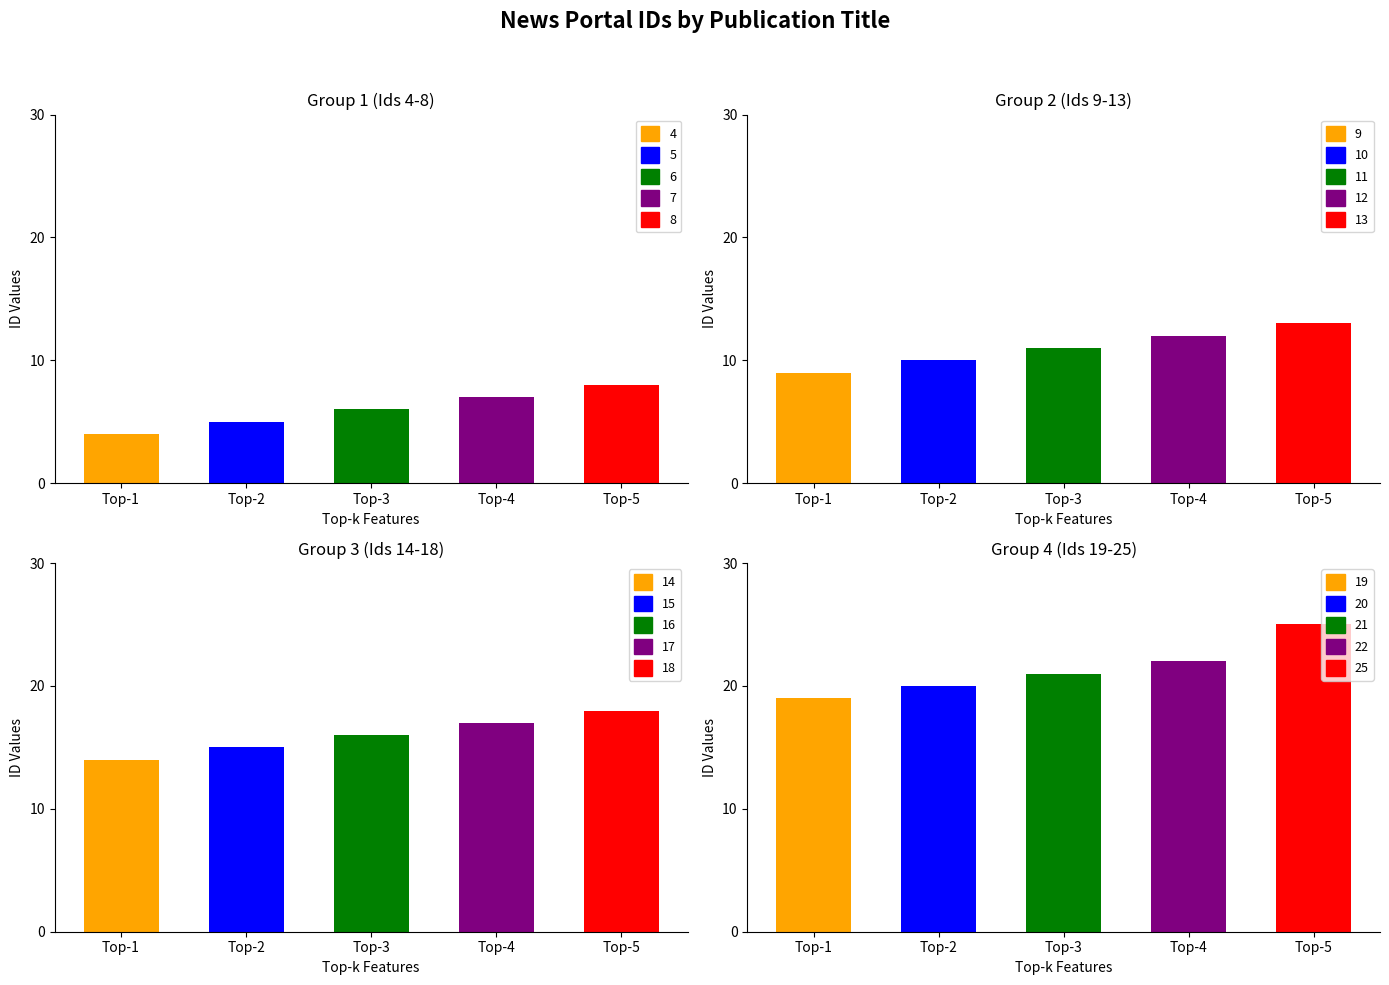

Which series changed the most between 1 and 2?

Group 1